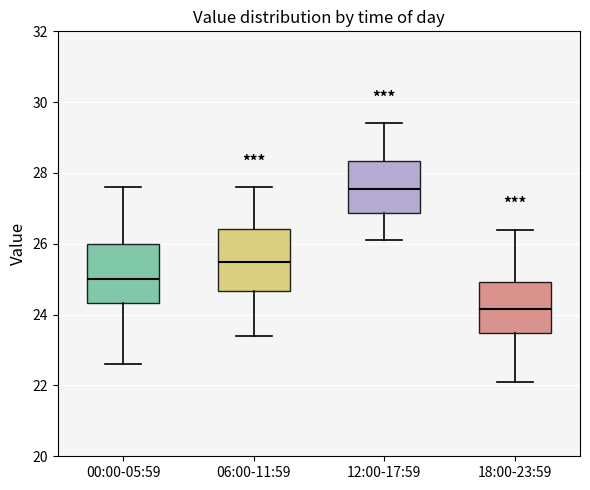

Reading left to right, read every box against the y-axis: the position of its median line, the range the box covers, and the ends of its whiskers. The values are not printed on the chart, so give them approximately, as read against the axis.

00:00-05:59: median 25.0, box 24.4 to 26.0, whiskers 22.6 to 27.6
06:00-11:59: median 25.6, box 24.6 to 26.4, whiskers 23.4 to 27.6
12:00-17:59: median 27.6, box 26.8 to 28.4, whiskers 26.2 to 29.4
18:00-23:59: median 24.2, box 23.4 to 25.0, whiskers 22.2 to 26.4